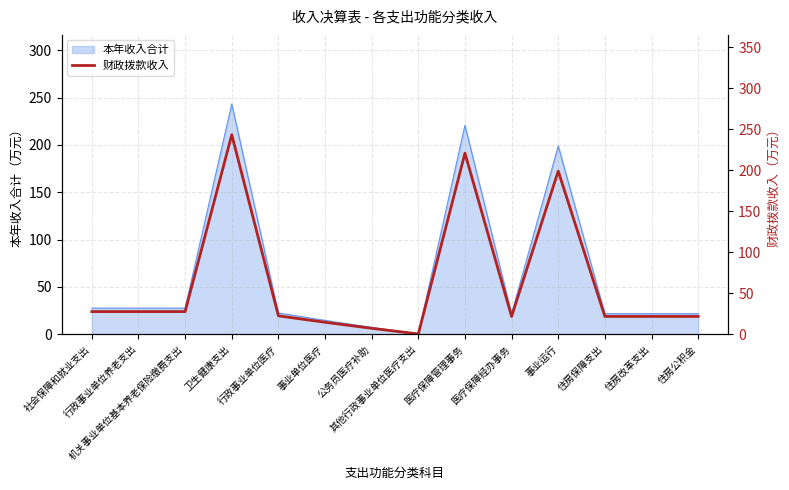

At which category does the data reach its first local valley?

其他行政事业单位医疗支出